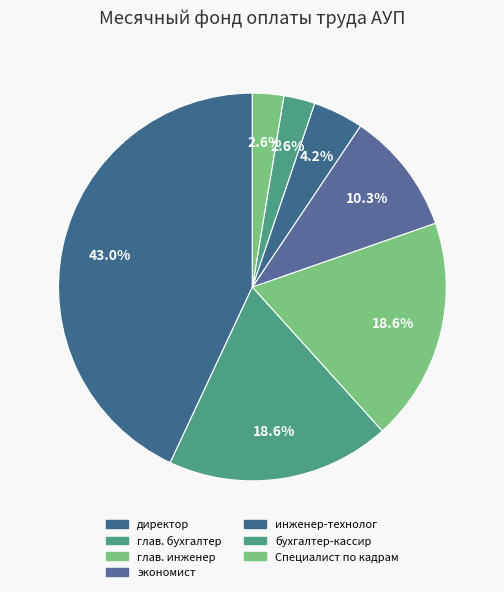

What is the change in value from директор to глав. инженер?

-23102.1